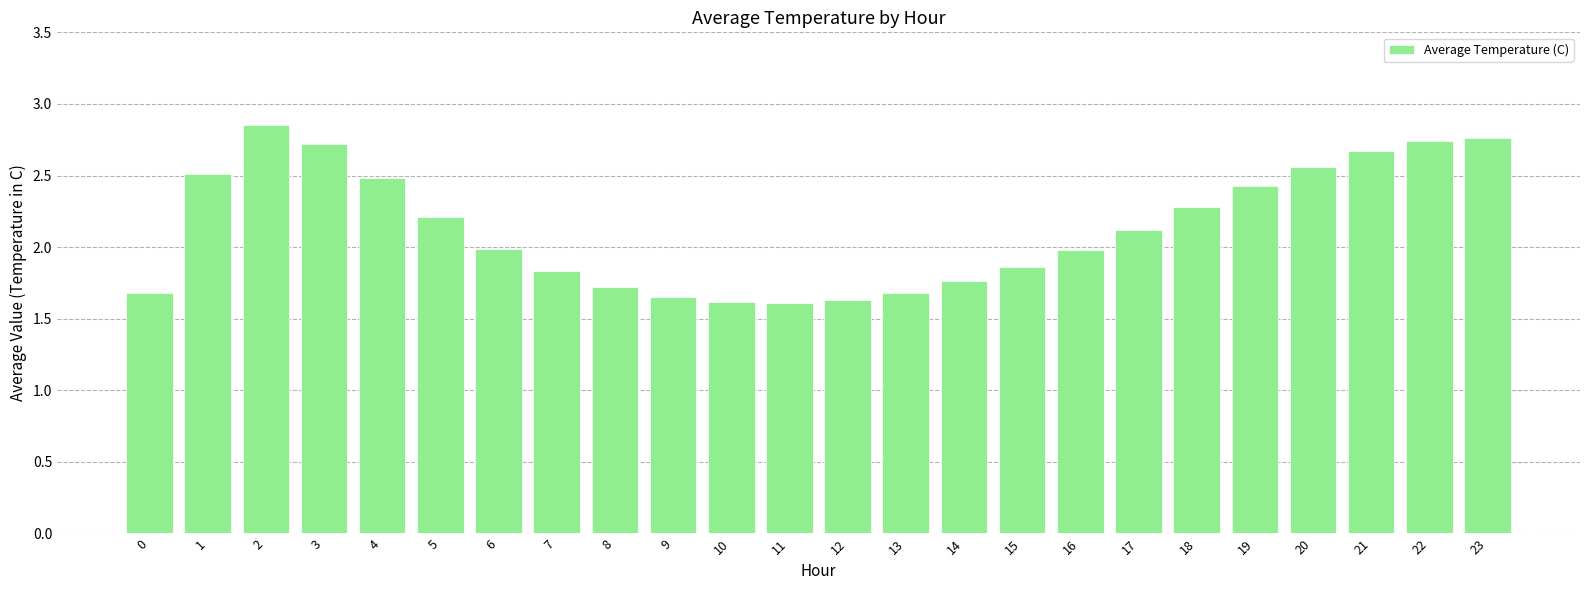

What is the average value?

2.1